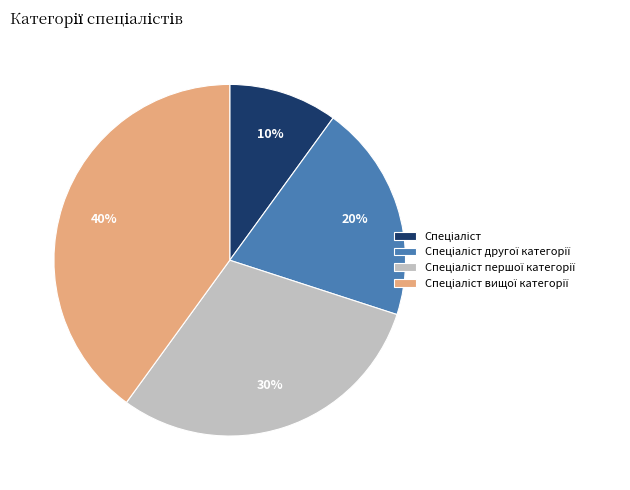

To the nearest percent, what is the difference between the largest and smallest slice percentages?

30%